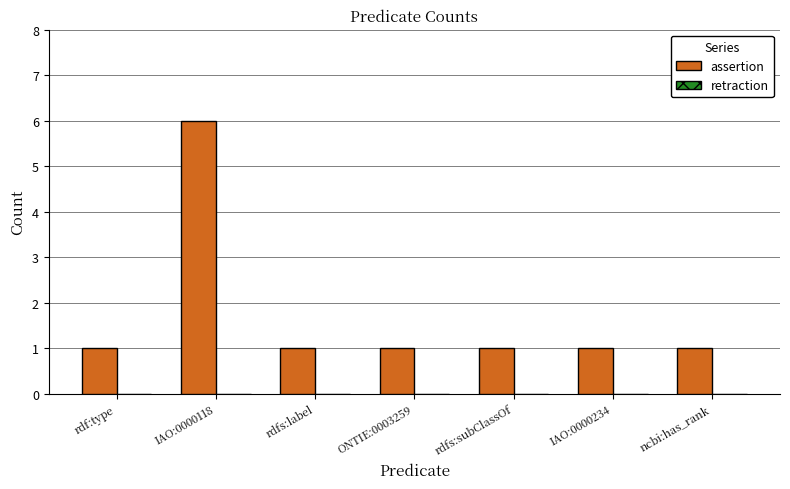

Read the value at IAO:0000118.

6